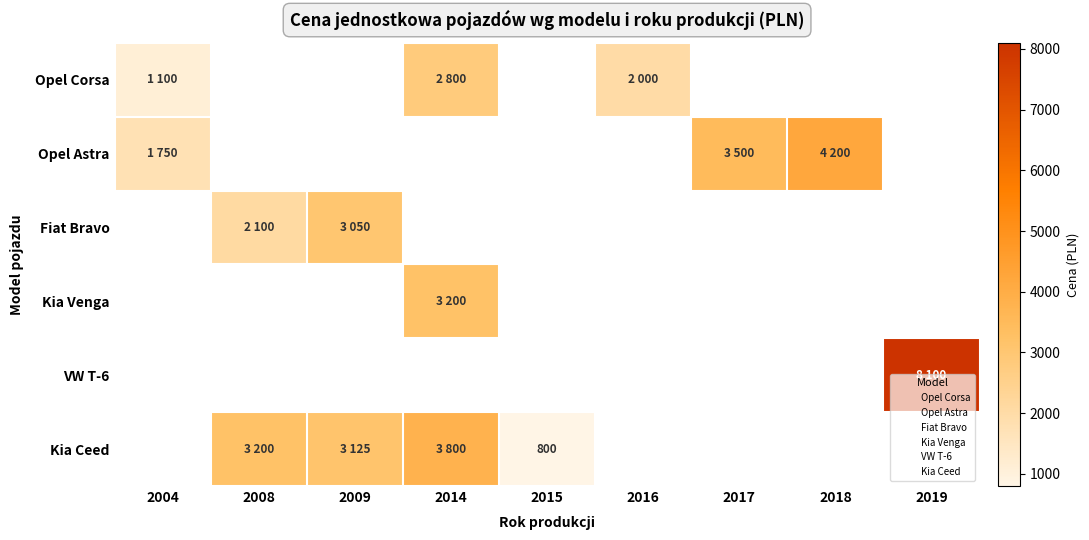

Rank the categories by Fiat Bravo value from highest to lowest.

2009, 2014, 2015, 2016, 2017, 2018, 2019, 2004, 2008